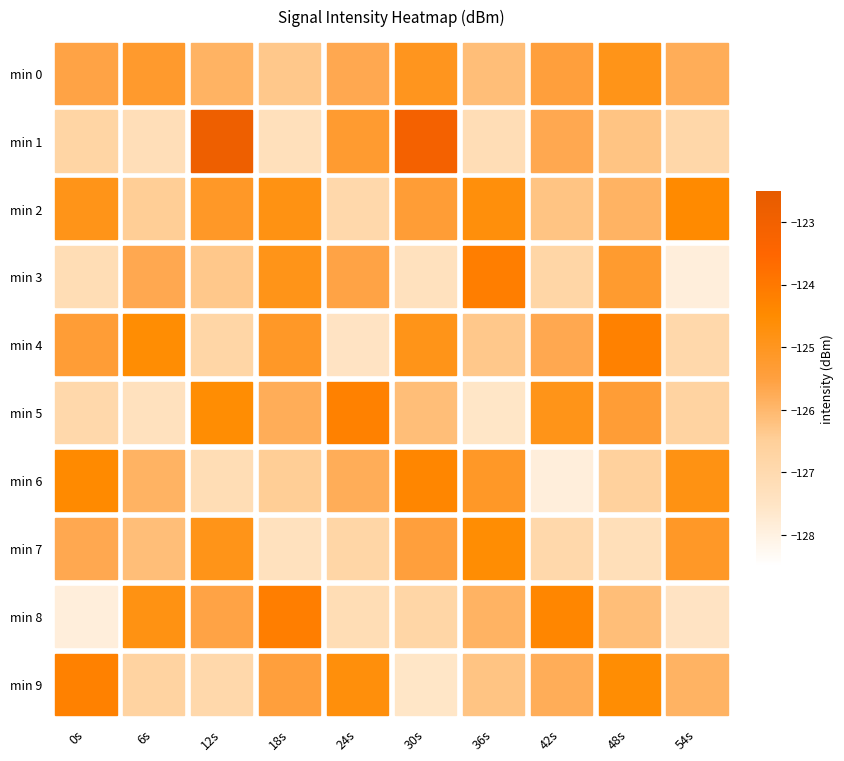

At which category is the sum across all series the highest?

30s